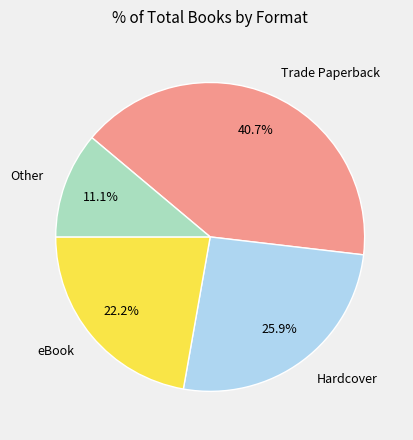

To the nearest percent, what is the difference between the Hardcover and Other slice percentages?

15%